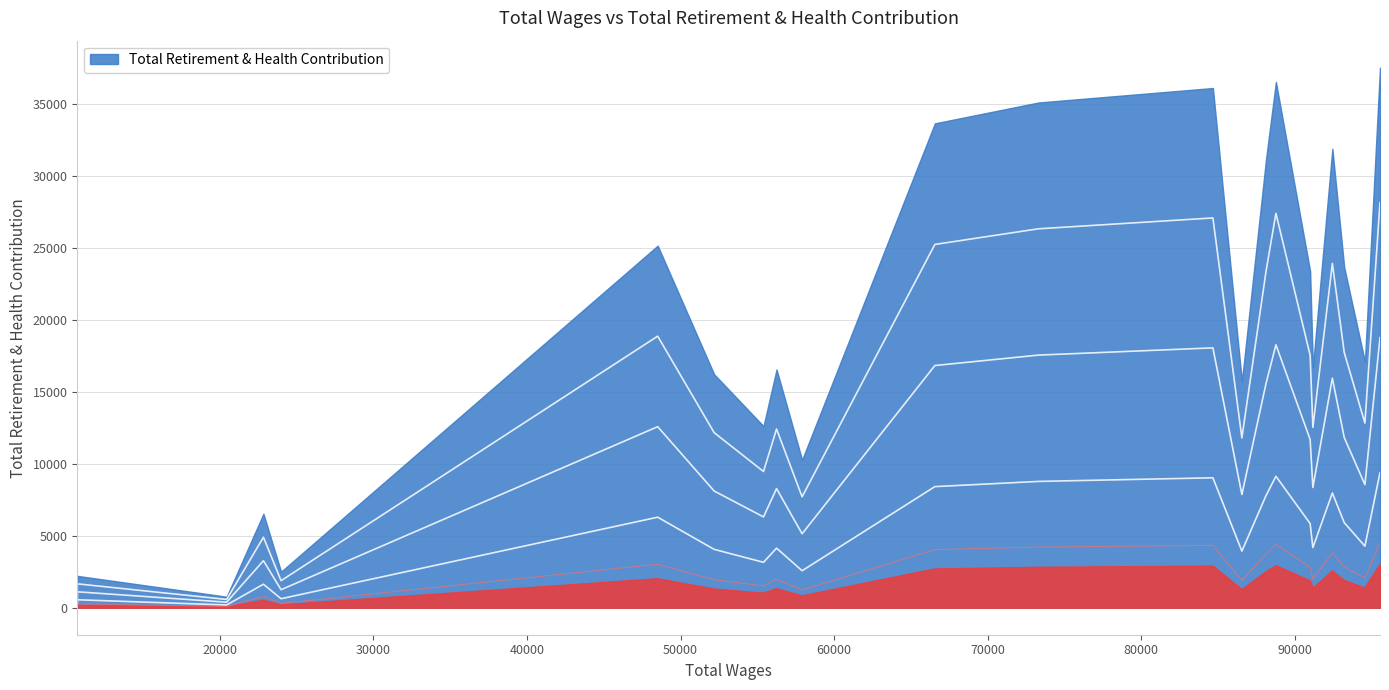

What is the difference between the values at 20441 and 88767?

2860.6